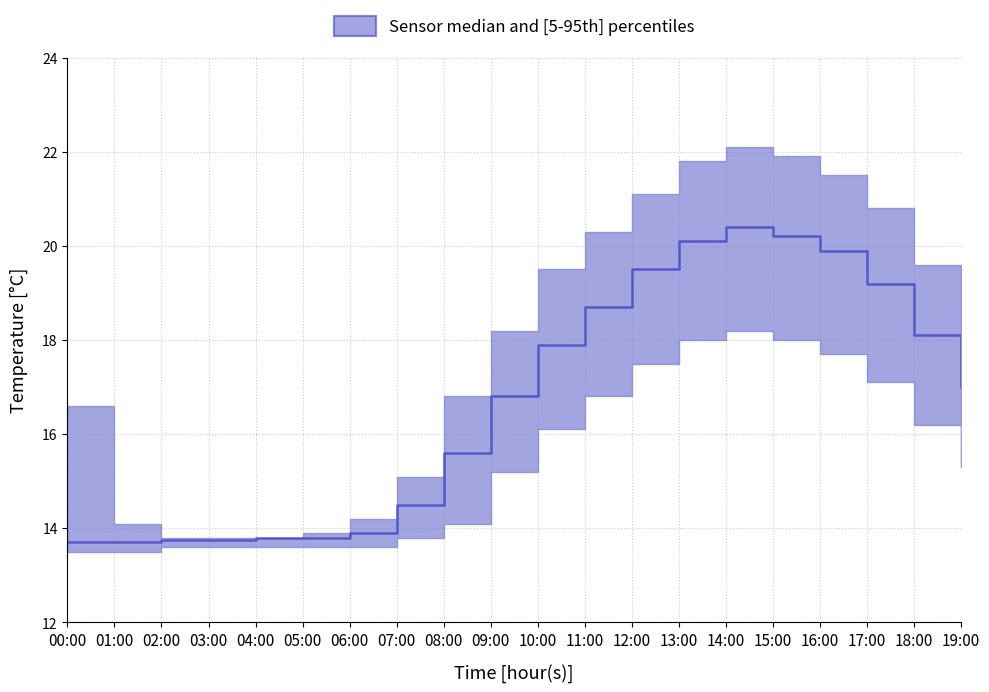

True or false: the data shows 2.8 at 06:00.

False